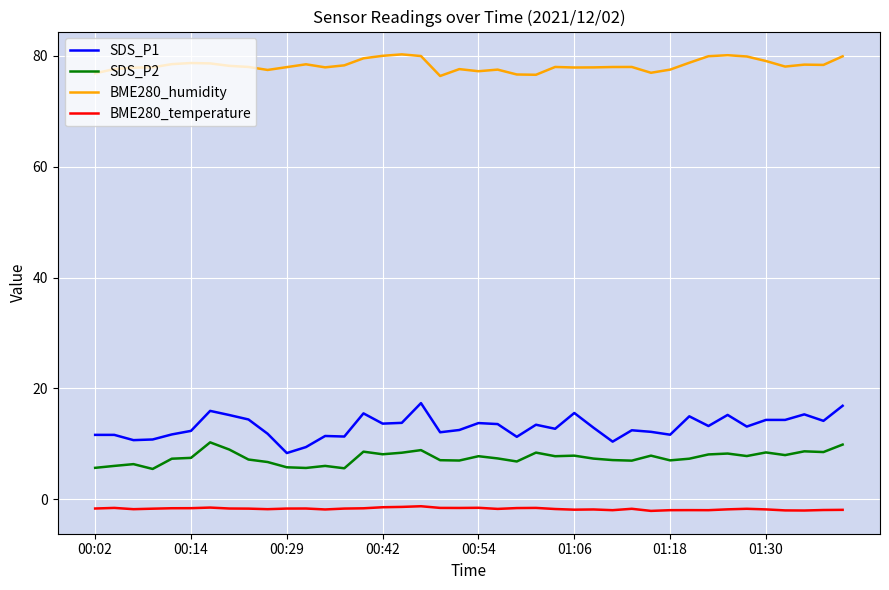

True or false: BME280_temperature and BME280_humidity cross at least once.

False